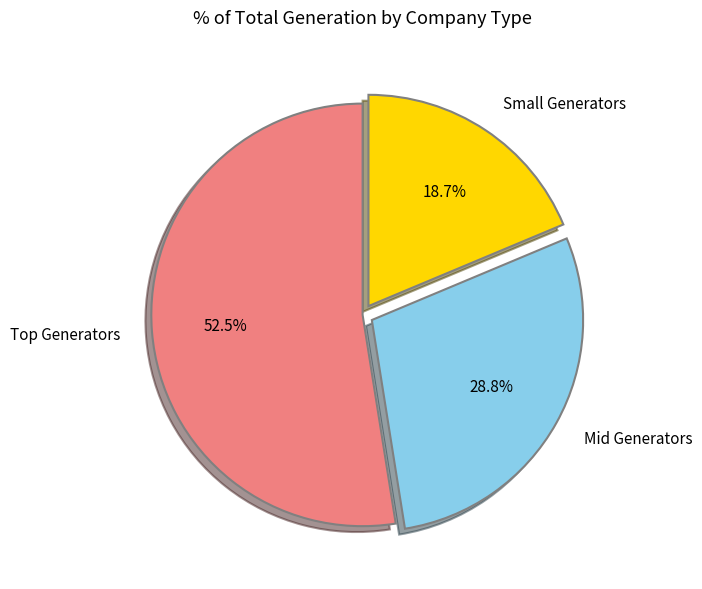

How much of the chart is everything except Small Generators?

81.3%